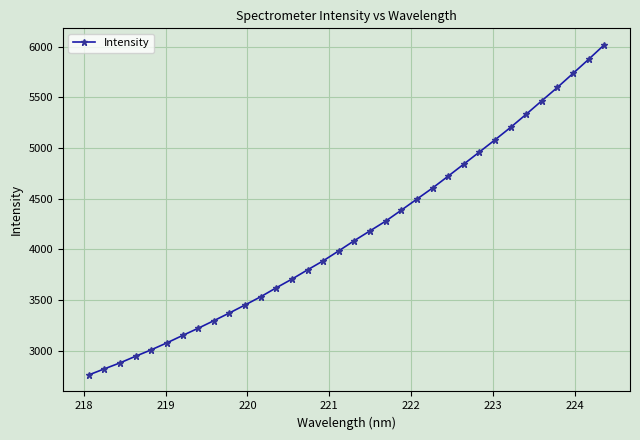

What is the average value?

4159.7